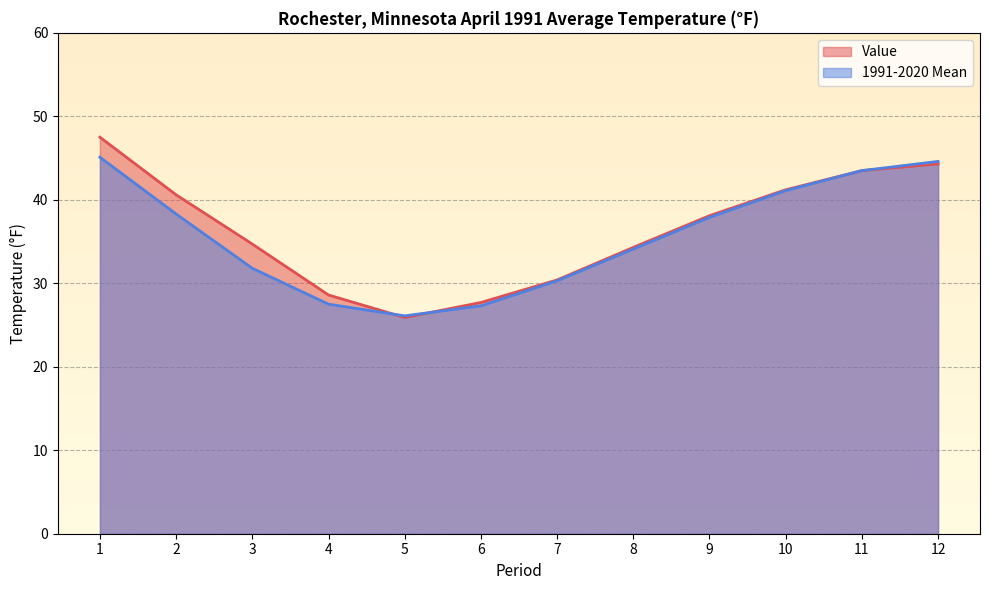

What is the sum of the 1991-2020 Mean values at 5 and 7?

56.4